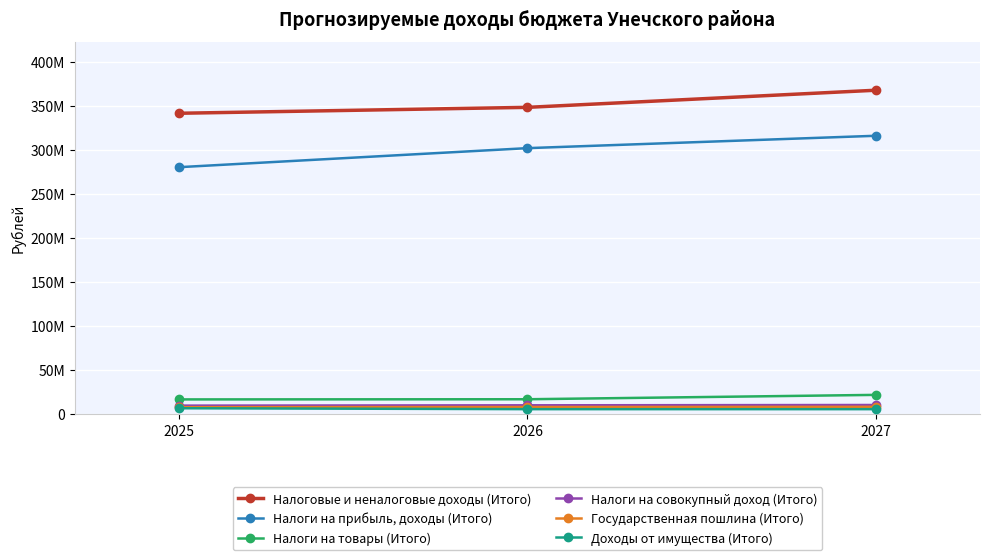

Does the chart have visible grid lines?

Yes